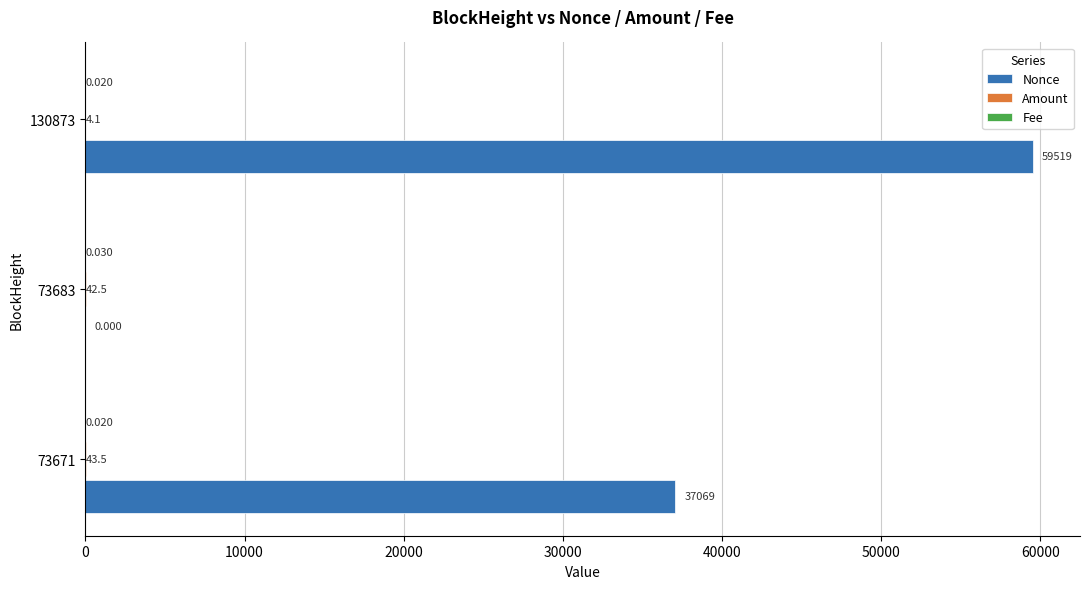

Between 73671 and 73683, which series saw the biggest shift?

Nonce